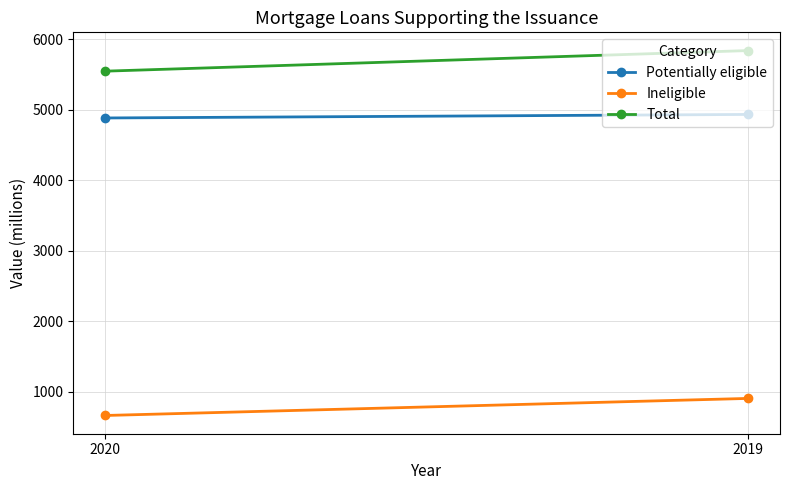

What is the value of the Ineligible point at the 2nd from the left?

906